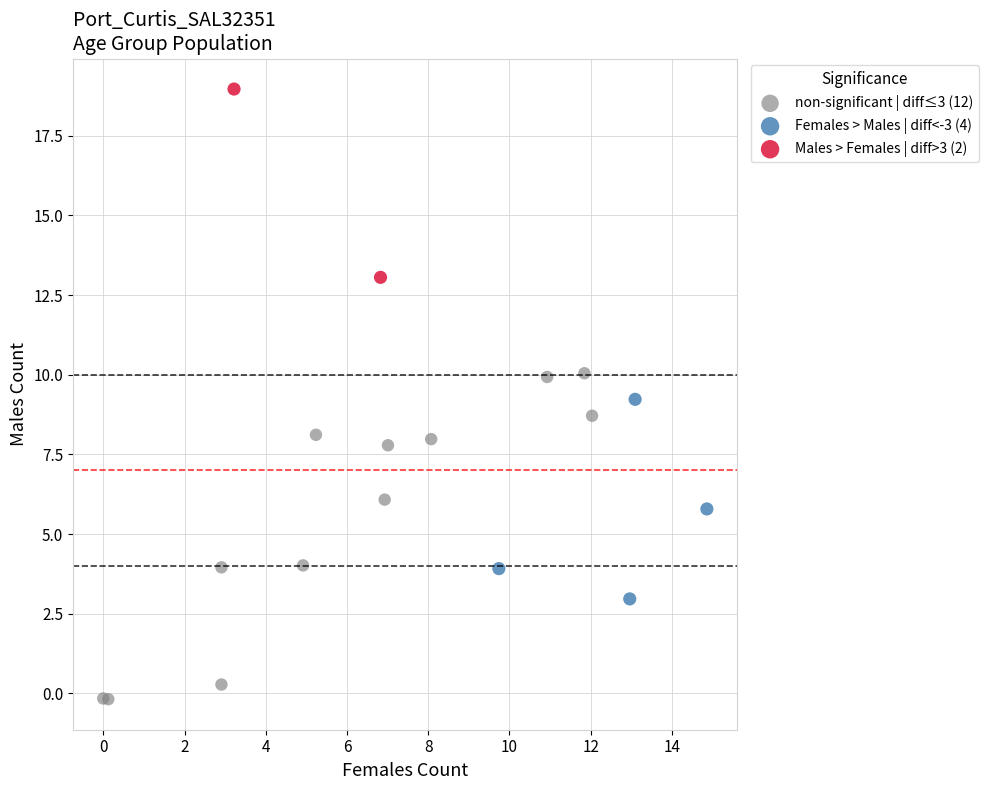

What are all the series names shown in the legend?

non-significant | diff≤3 (12), Females > Males | diff<-3 (4), Males > Females | diff>3 (2)